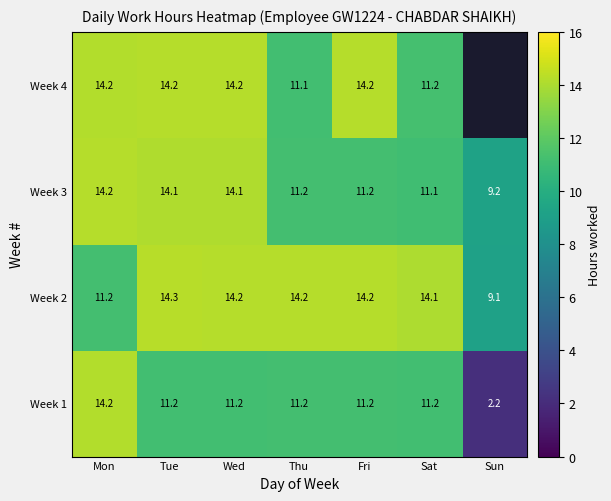

At which label does Week 2 reach its peak?

Tue